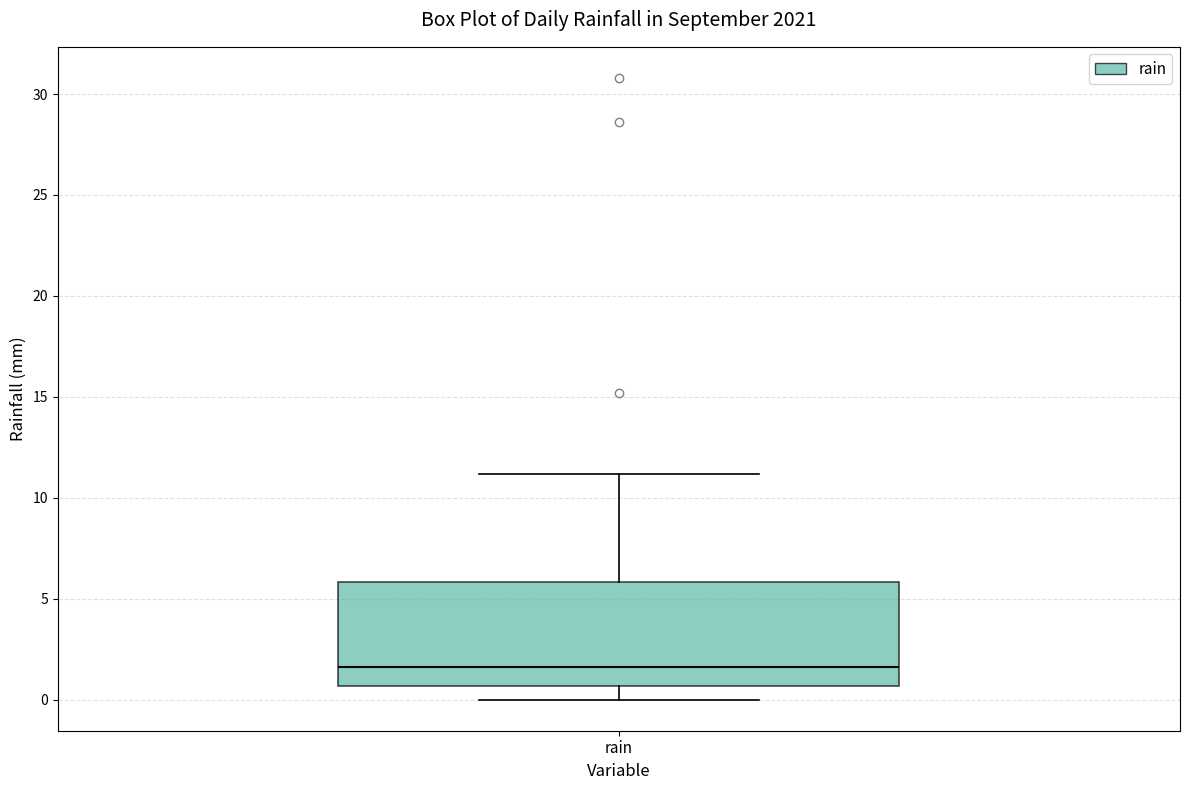

Read this box plot against the y-axis: the position of the median line, the range covered by the box, and the ends of both whiskers. The values are not printed on the chart, so give them approximately, as read against the axis.

median 1.5, box 0.5 to 6.0, whiskers 0.0 to 11.0